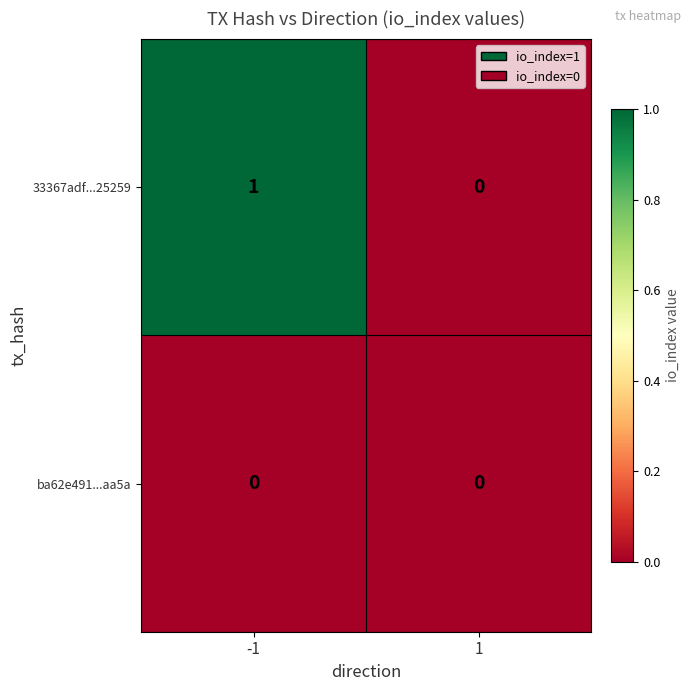

Reading left to right, what are all the values shown in this chart?

33367adf...25259: 1	0
ba62e491...aa5a: 0	0